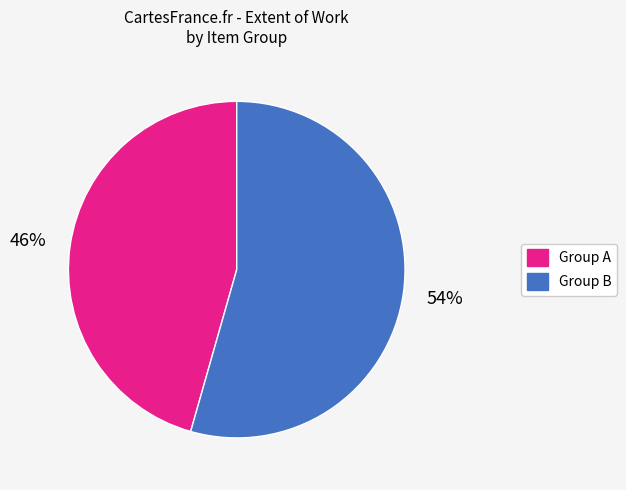

To the nearest percent, what is the average slice percentage?

50%